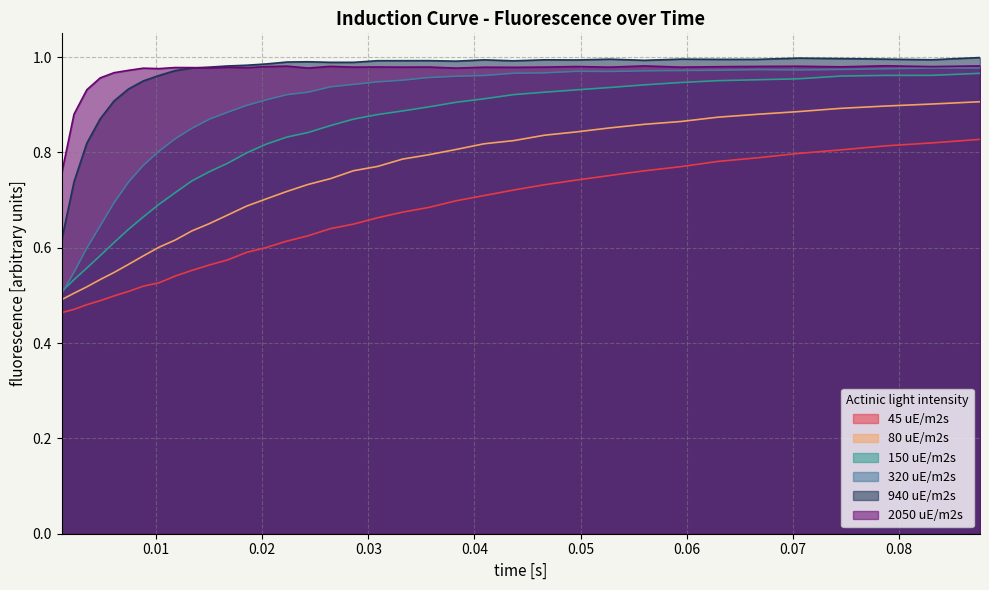

True or false: 940 uE/m2s and 45 uE/m2s intersect in this chart.

False